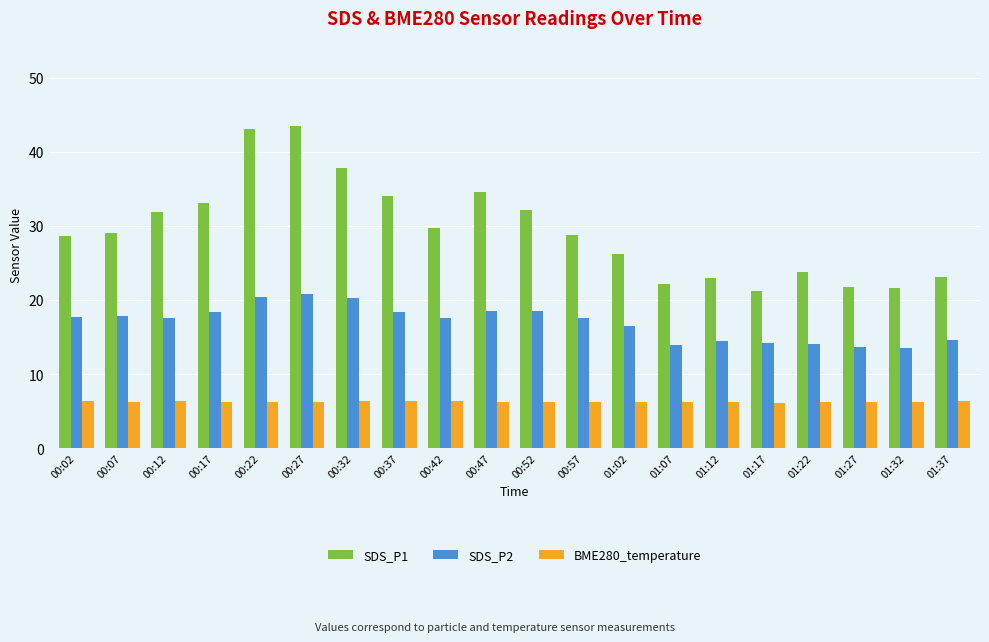

What is the sum of the BME280_temperature values at 01:02 and 00:02?

12.6